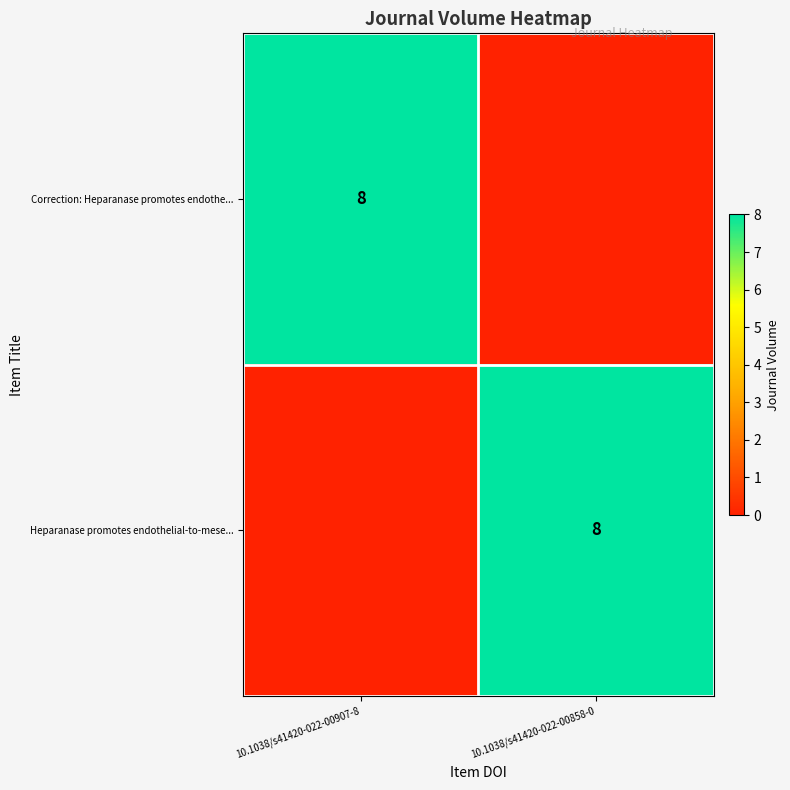

The Heparanase promotes endothelial-to-mese... series shows 4 at 10.1038/s41420-022-00858-0. True or false?

False